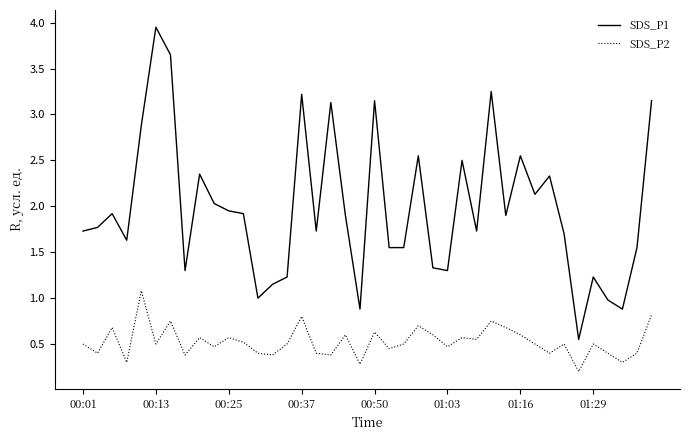

Rank the series by their average value, from highest to lowest.

SDS_P1, SDS_P2